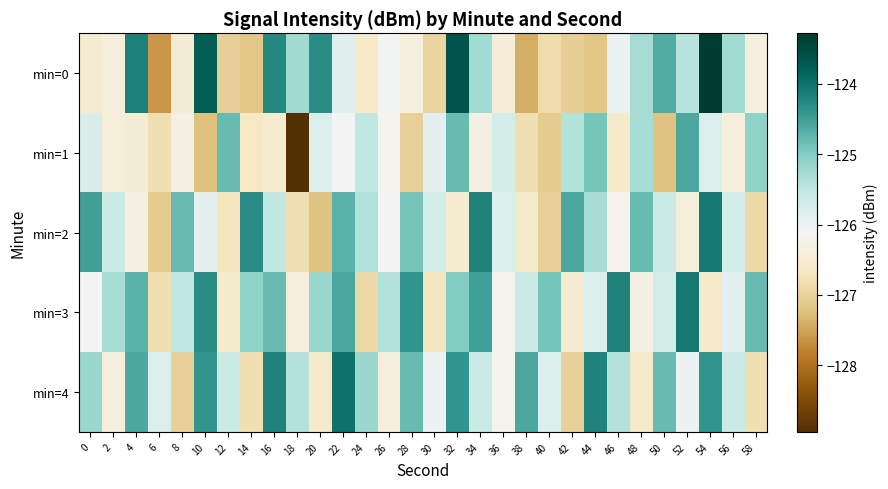

Rank the series by their maximum value, from lowest to highest.

min=1, min=2, min=3, min=4, min=0